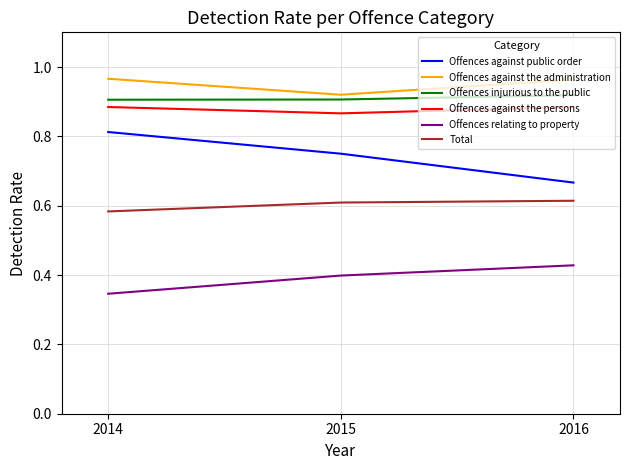

What are all the series names shown in the legend?

Offences against public order, Offences against the administration, Offences injurious to the public, Offences against the persons, Offences relating to property, Total